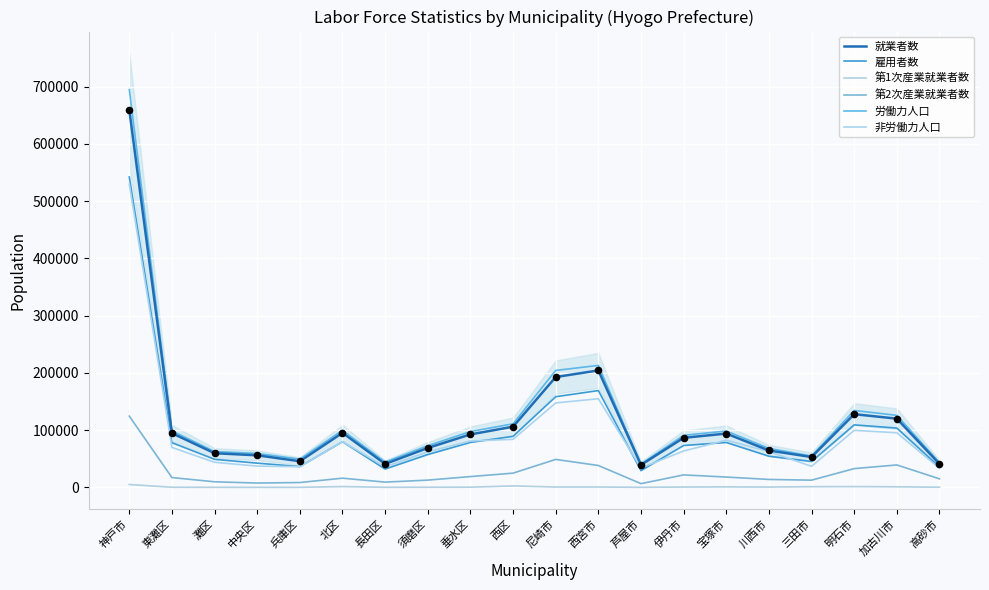

Is the value of 第2次産業就業者数 at 中央区 greater than the value of 労働力人口 at 垂水区?

No